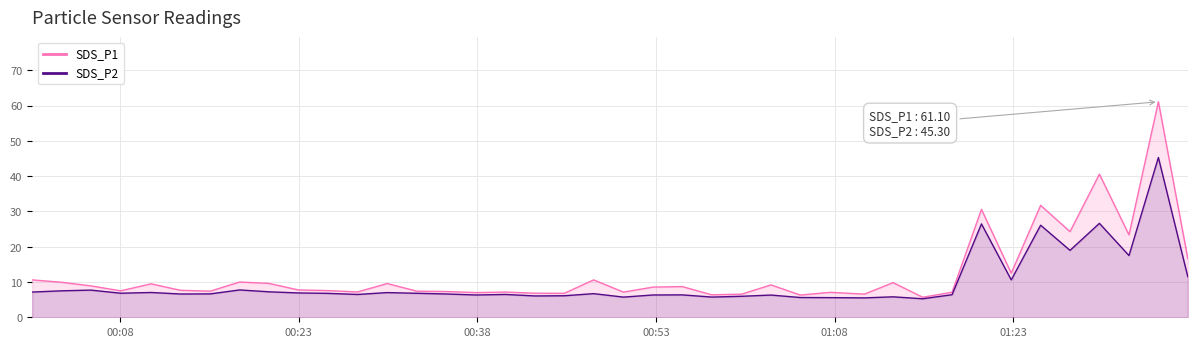

What is the value of the SDS_P1 point at the 39th from the left?

61.1